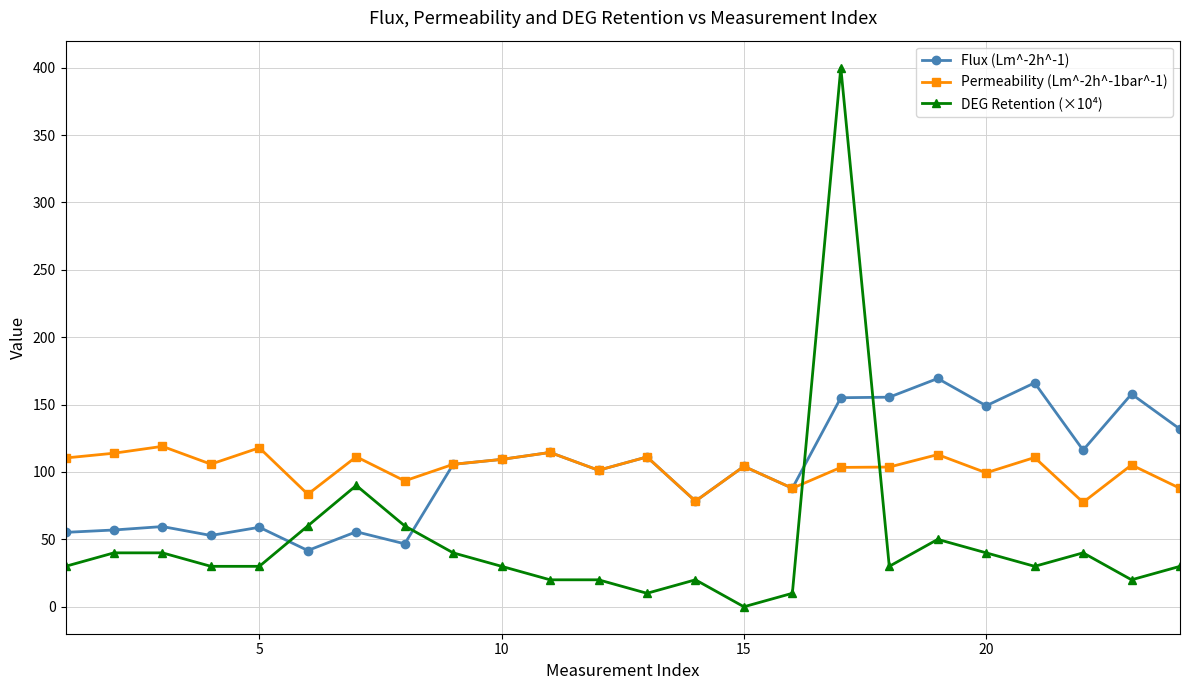

What is the value of the Permeability (Lm^-2h^-1bar^-1) point at the 11th from the left?

114.5